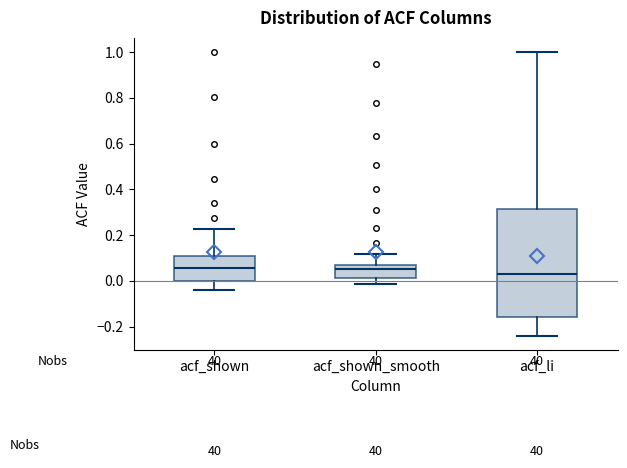

Where is the upper edge of the box for acf_li on the y-axis? The values are not printed on the chart, so give them approximately, as read against the axis.

0.32